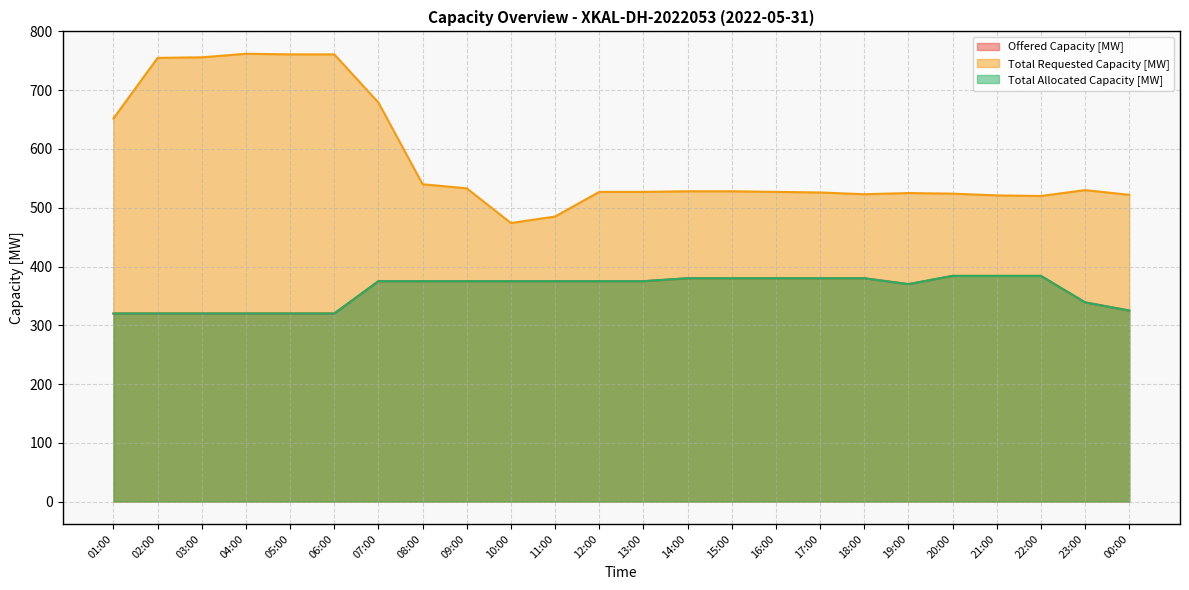

What is the value of the Offered Capacity [MW] point at the 4th from the left?

320